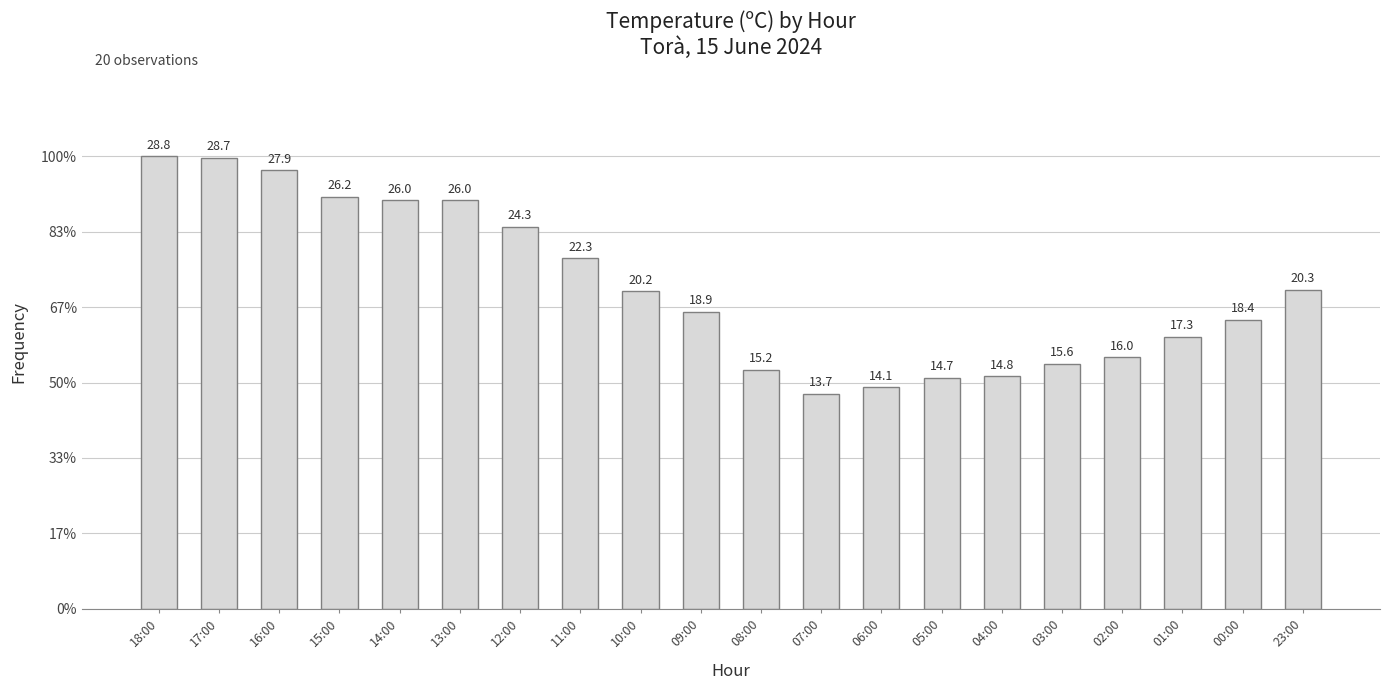

Does the chart contain any negative values?

No